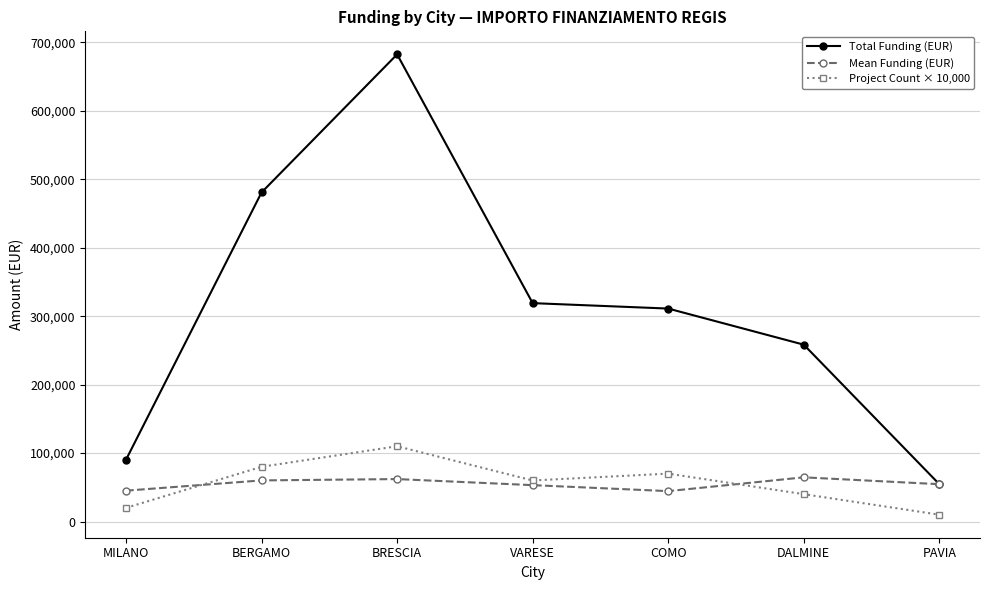

Is it true that Mean Funding (EUR) equals 45134.3 at MILANO?

True